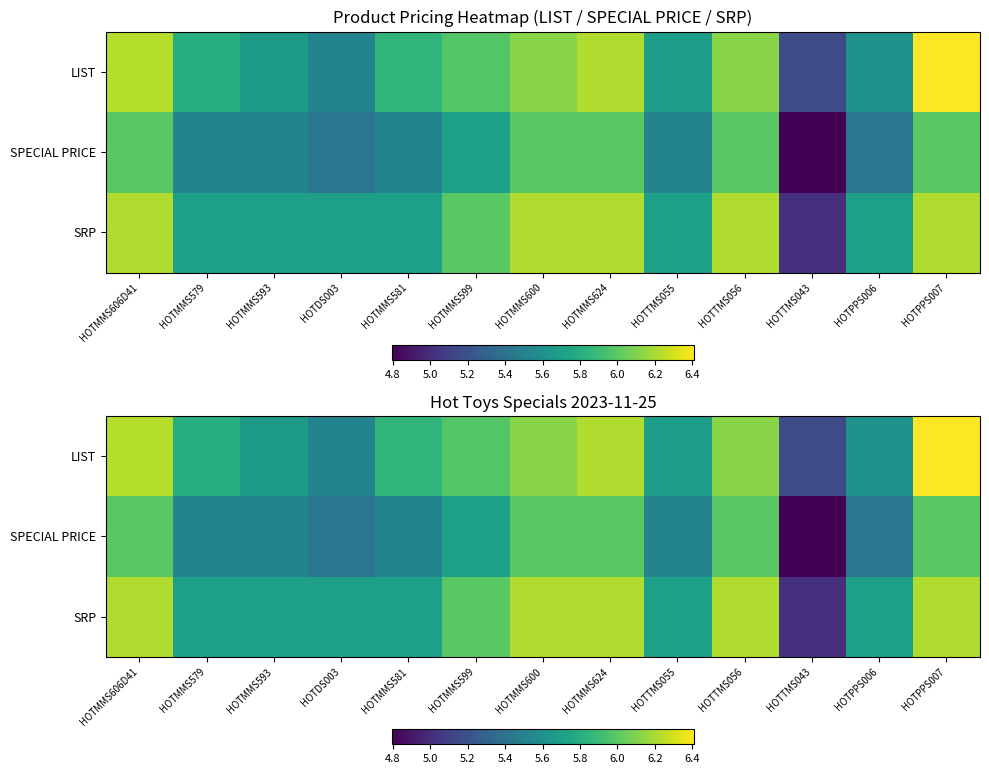

The LIST series shows 6.0 at HOTMMS599. True or false?

True